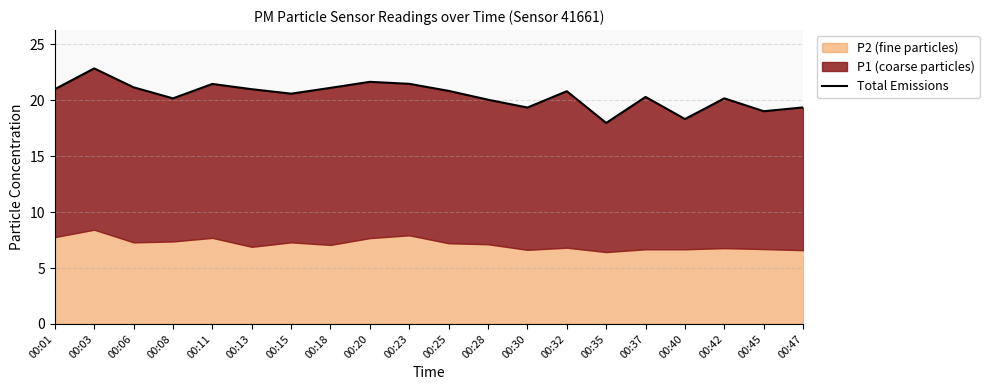

Reading right to left, transcribe all the data shown in this chart.

19.4	19.0	20.2	18.3	20.3	18.0	20.8	19.4	20.1	20.9	21.5	21.7	21.1	20.6	21.0	21.5	20.2	21.2	22.9	21.0